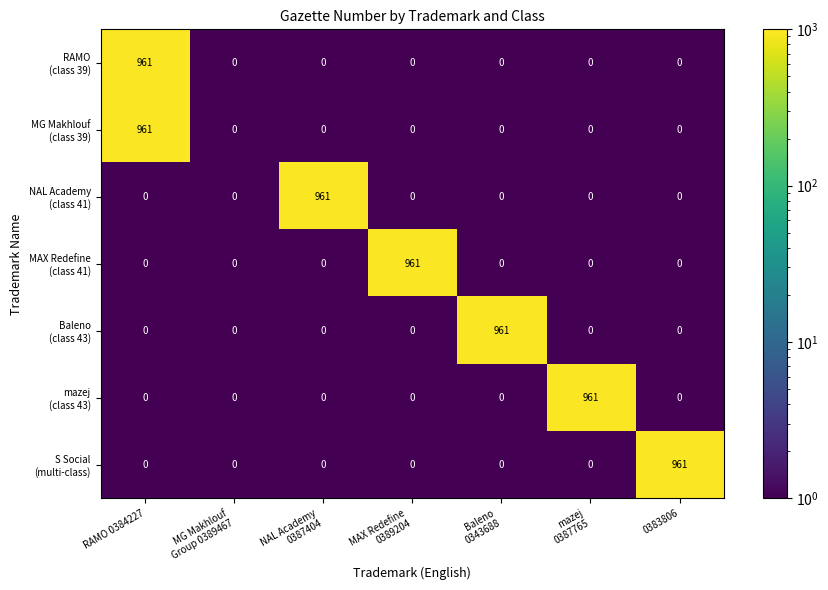

What is the greatest value displayed?

961